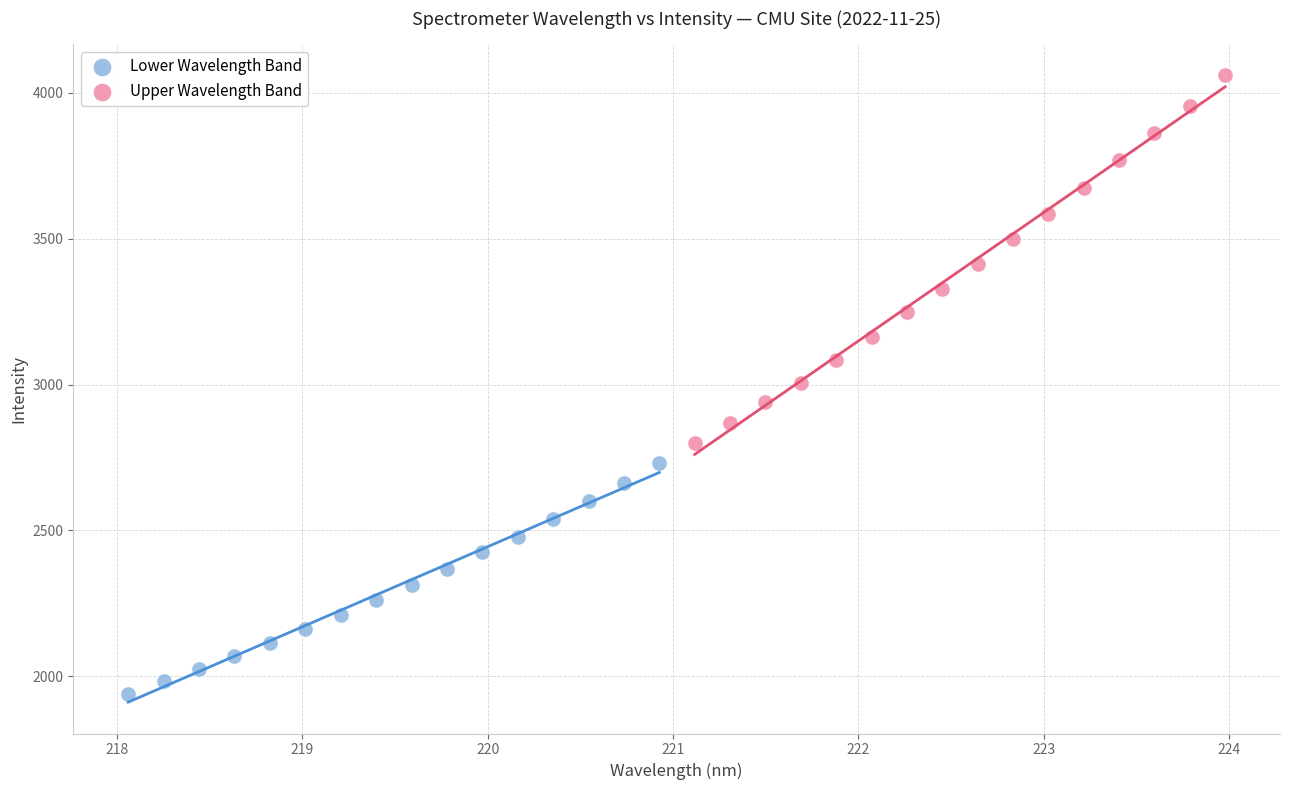

Which series contains the lowest Y value?

Lower Wavelength Band